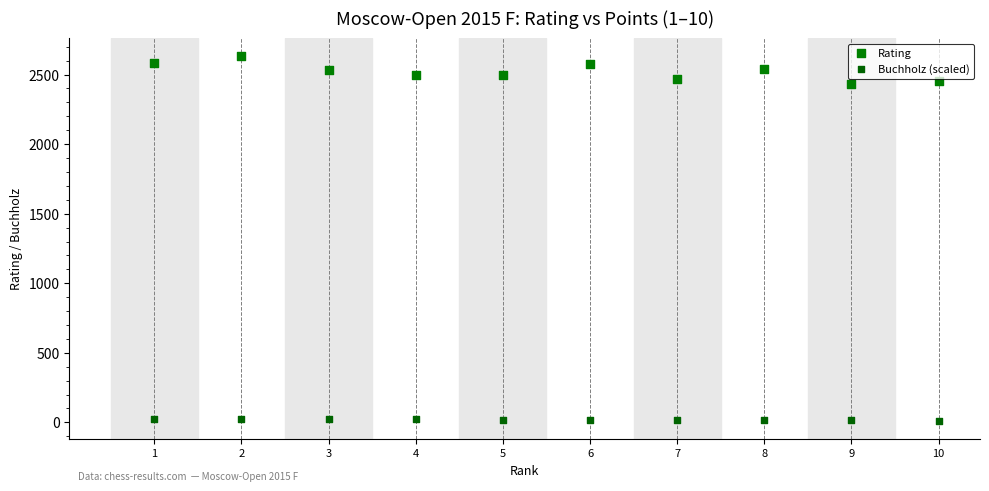

Across all data points, what is the range of X values (max minus min)?

9.0